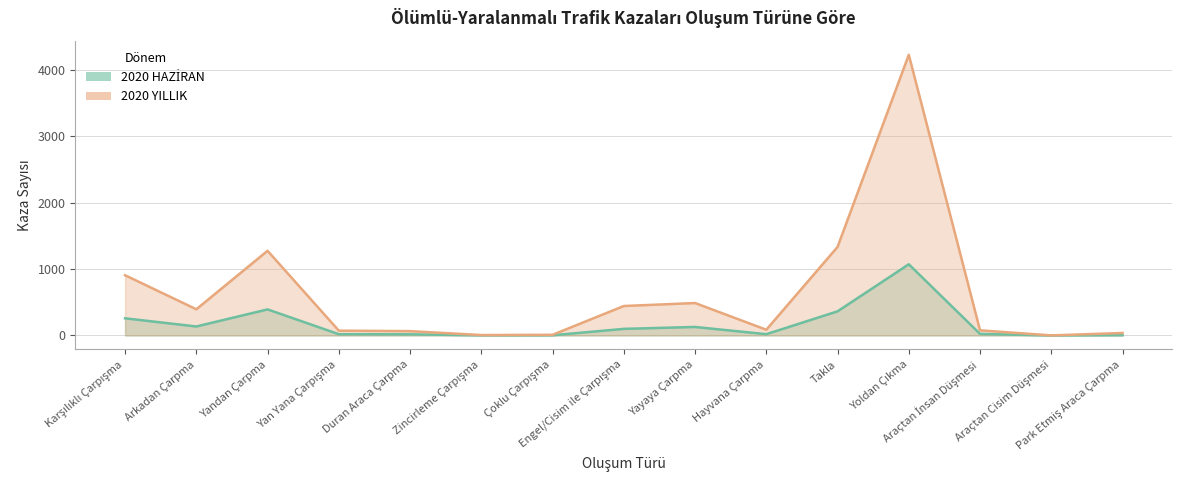

Reading right to left, extract all data points from this chart.

2020 HAZİRAN: Park Etmiş Araca Çarpma=5	Araçtan Cisim Düşmesi=0	Araçtan İnsan Düşmesi=23	Yoldan Çıkma=1071	Takla=363	Hayvana Çarpma=19	Yayaya Çarpma=128	Engel/Cisim ile Çarpışma=99	Çoklu Çarpışma=3	Zincirleme Çarpışma=2	Duran Araca Çarpma=17	Yan Yana Çarpışma=19	Yandan Çarpma=392	Arkadan Çarpma=135	Karşılıklı Çarpışma=258
2020 YILLIK: Park Etmiş Araca Çarpma=37	Araçtan Cisim Düşmesi=1	Araçtan İnsan Düşmesi=77	Yoldan Çıkma=4224	Takla=1332	Hayvana Çarpma=86	Yayaya Çarpma=488	Engel/Cisim ile Çarpışma=443	Çoklu Çarpışma=10	Zincirleme Çarpışma=6	Duran Araca Çarpma=65	Yan Yana Çarpışma=72	Yandan Çarpma=1274	Arkadan Çarpma=394	Karşılıklı Çarpışma=906